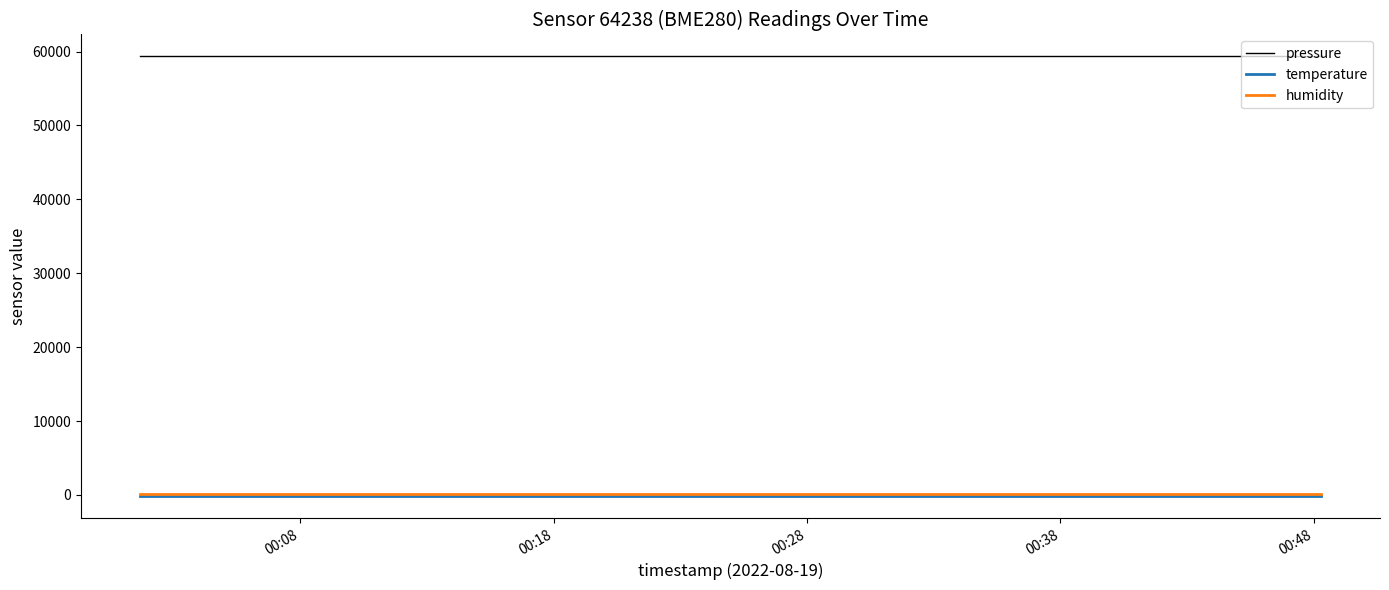

True or false: humidity and pressure intersect in this chart.

False